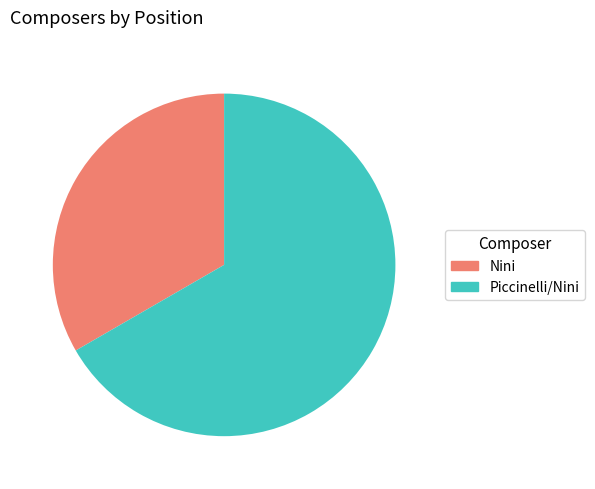

Which has a higher value, Nini or Piccinelli/Nini?

Piccinelli/Nini